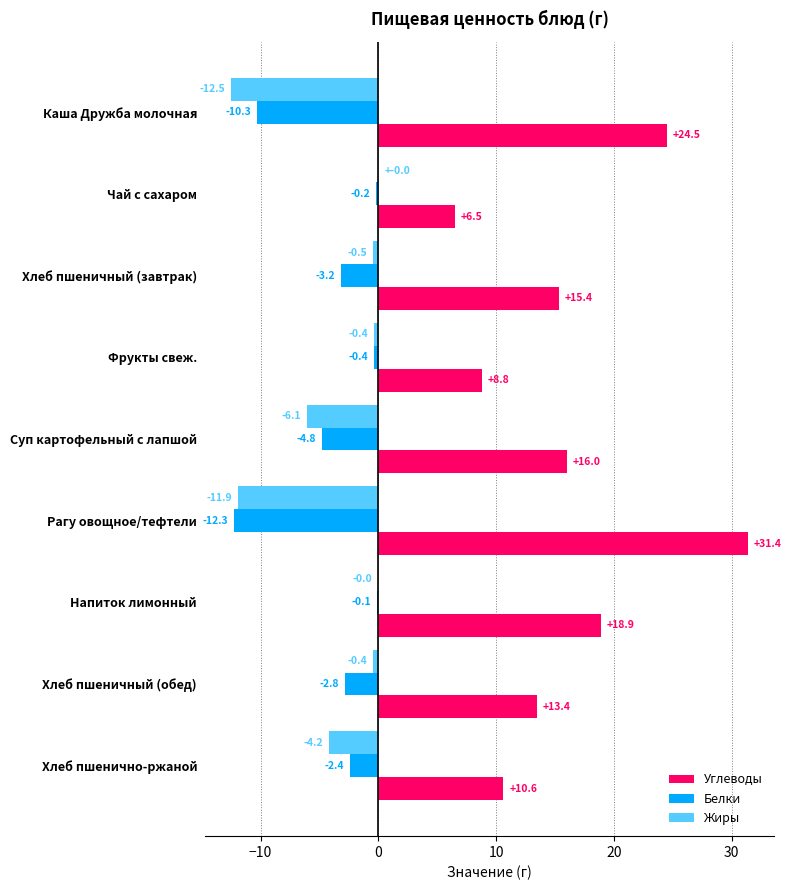

The value of Белки at Фрукты свеж. is -0.4. True or false?

True